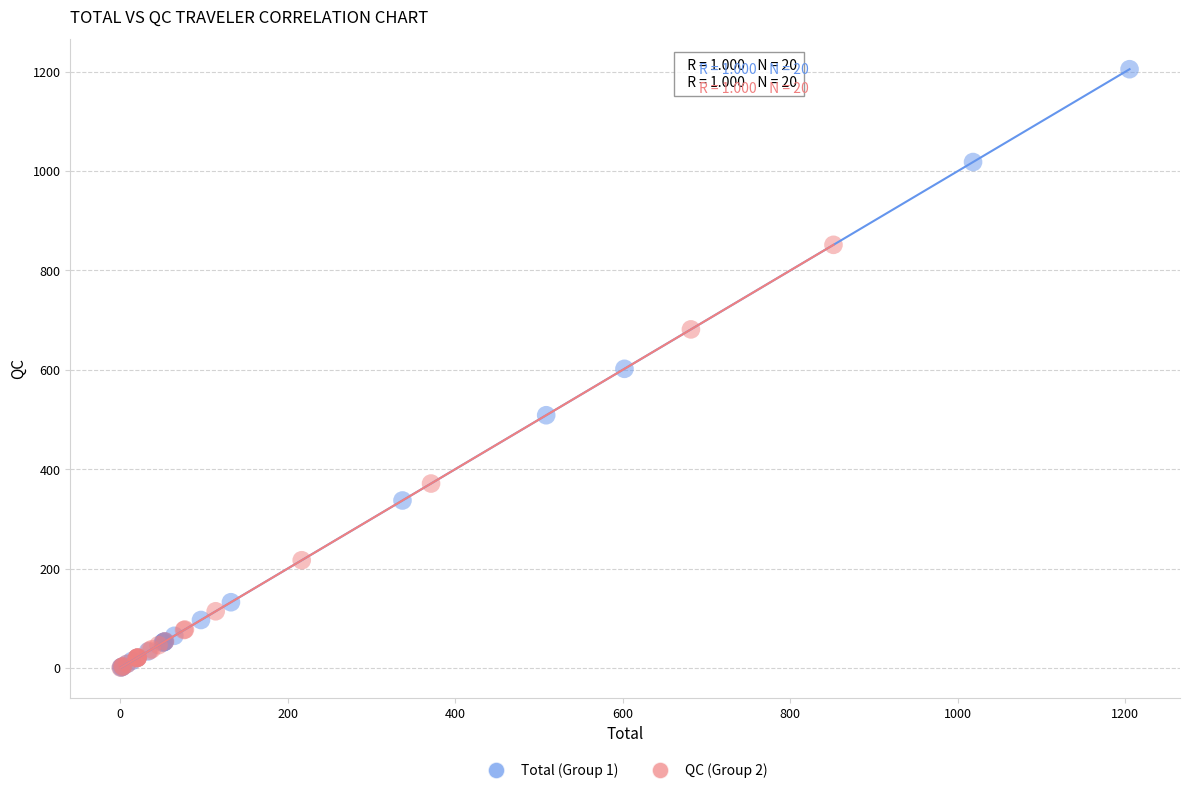

Which series reaches the maximum Y coordinate?

Total (Group 1)